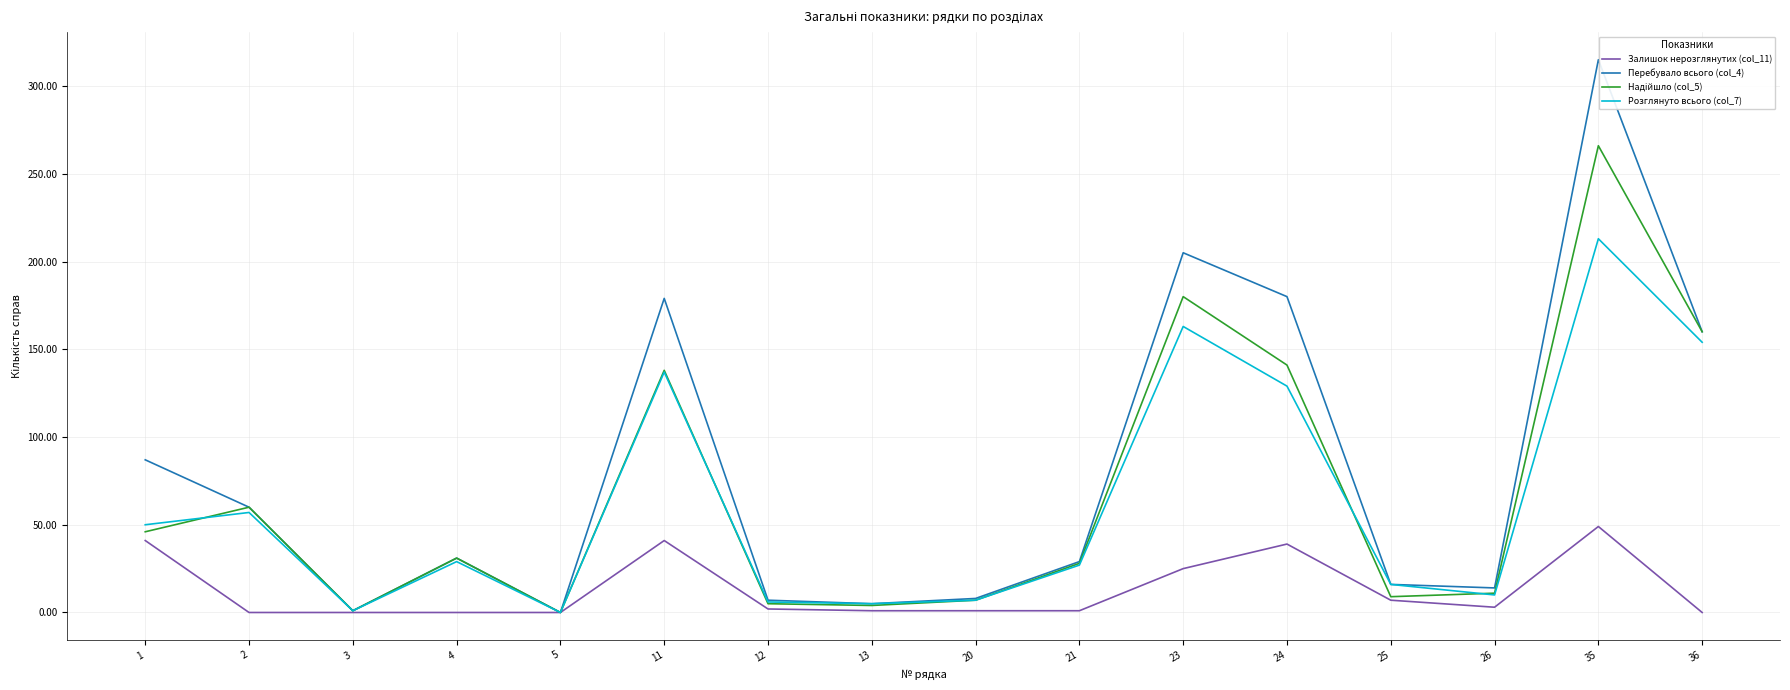

Which series has the widest spread of values?

Перебувало всього (col_4)